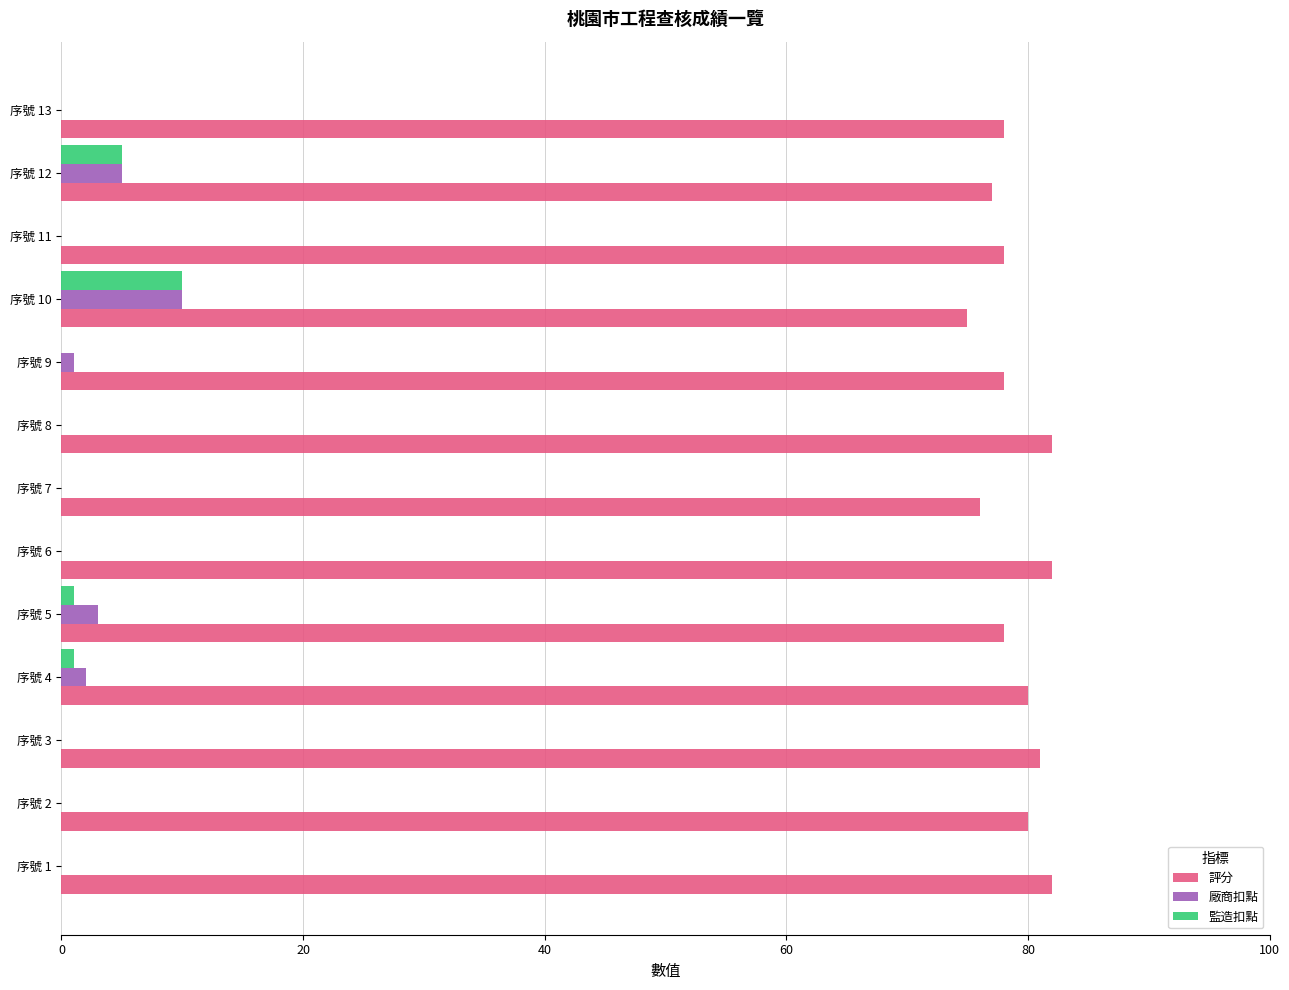

What is the sum of all 廠商扣點 values?

21